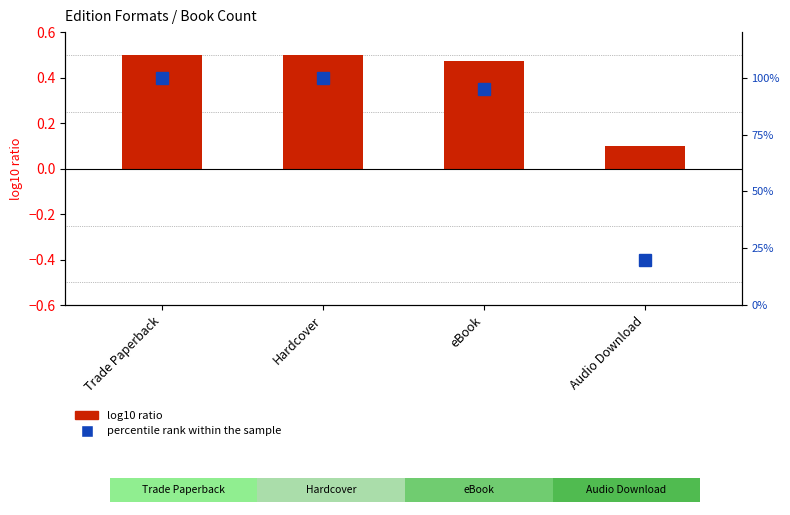

Reading right to left, extract all data points from this chart.

log10 ratio: 0.1	0.5	0.5	0.5
percentile rank within the sample: 20.0	95.0	100.0	100.0